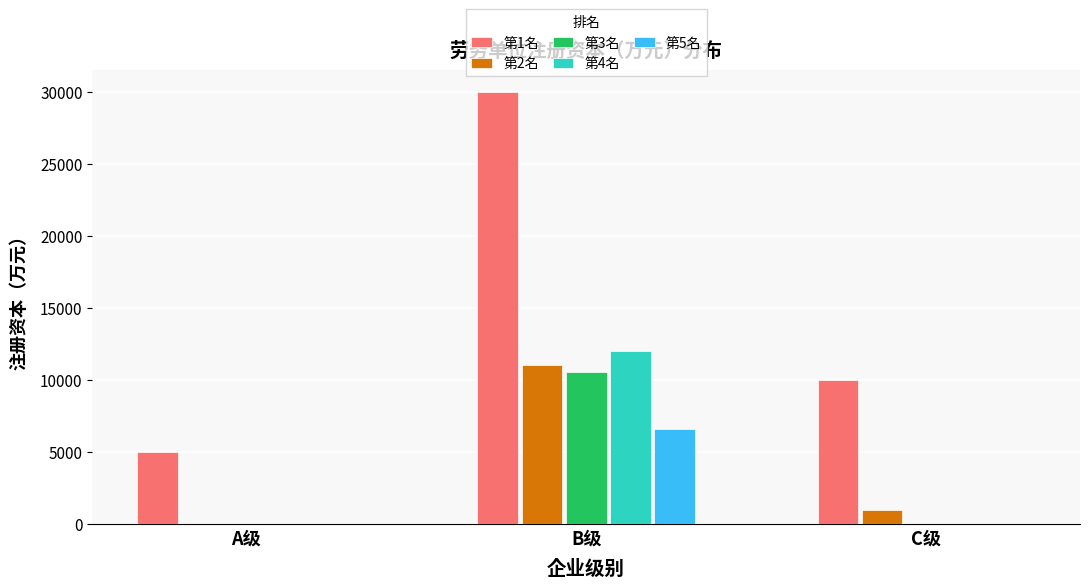

True or false: 第5名 has a value of -3315 at A级.

False